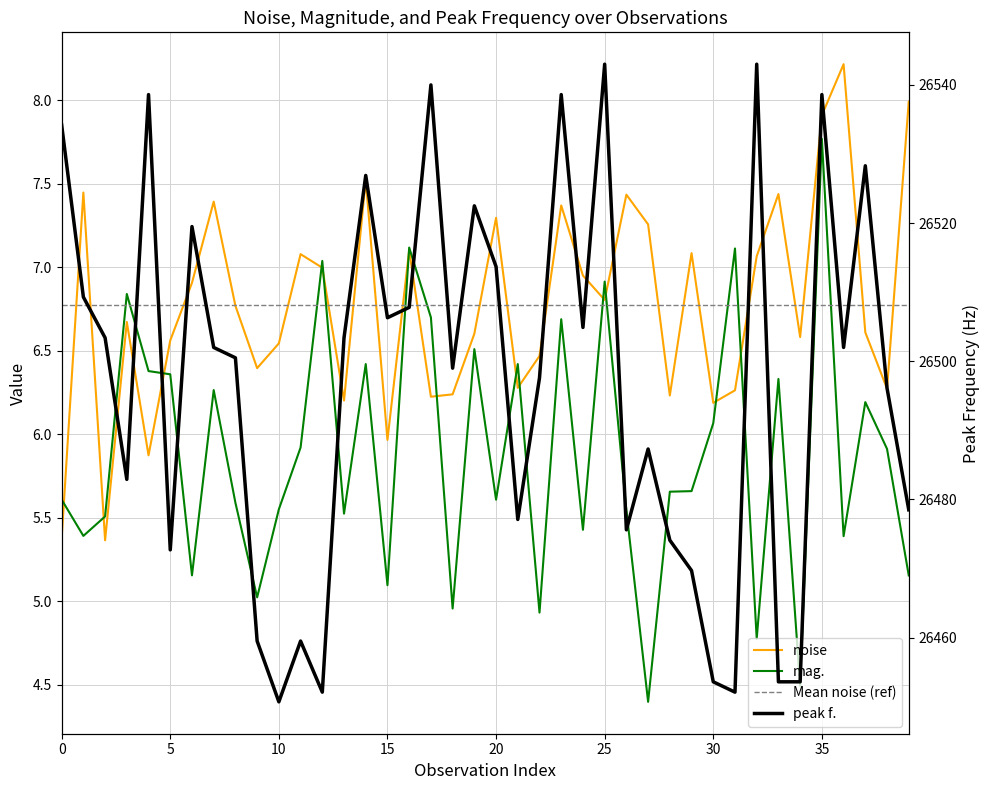

At how many categories does at least one series exceed 19785?

40